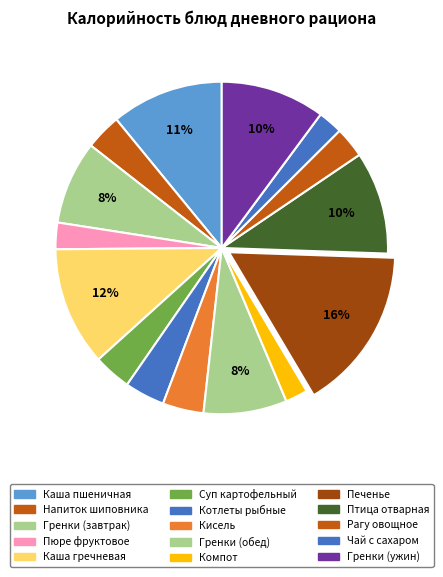

Is Компот the majority of the pie?

No